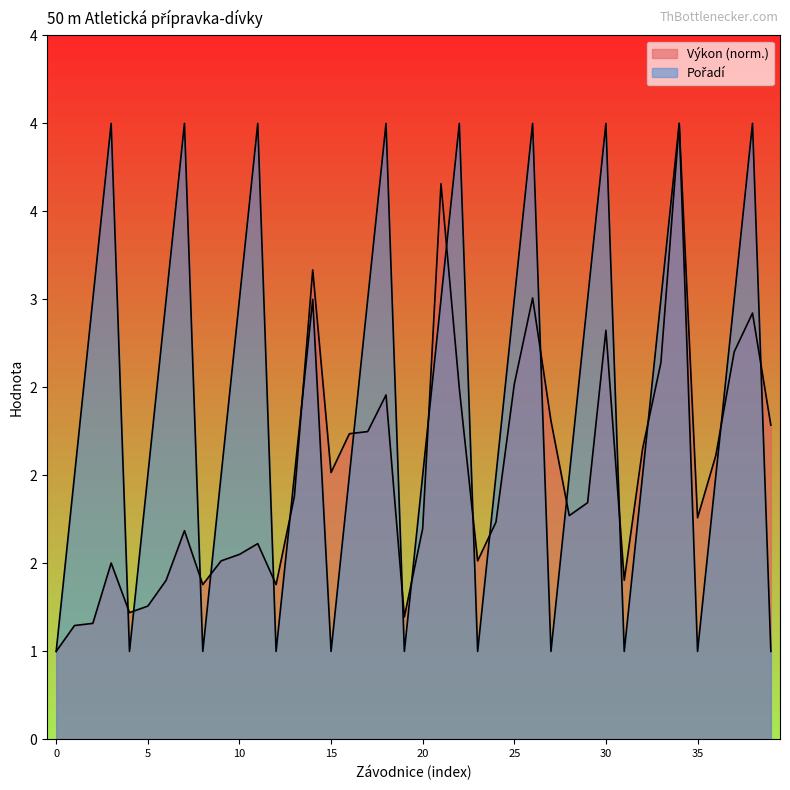

What is the minimum value shown in the chart?

1.0